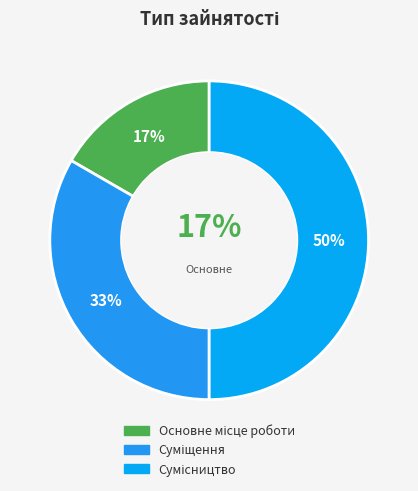

To the nearest percent, what is the difference between the largest and smallest slice percentages?

33%